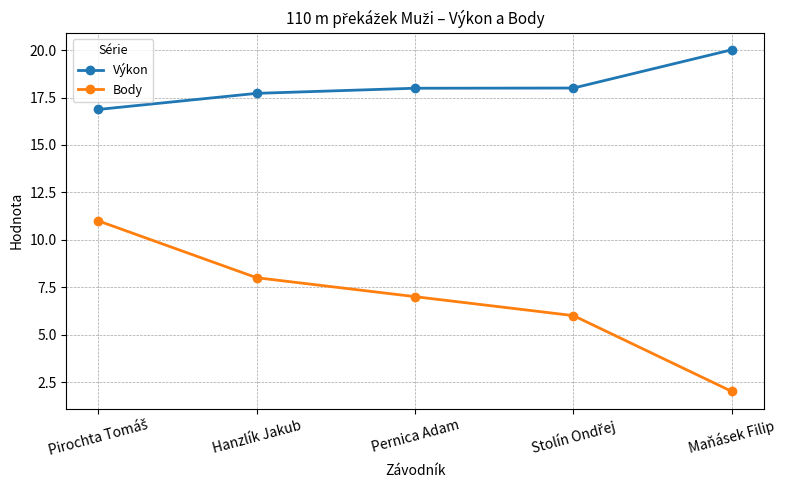

What are all the series names shown in the legend?

Výkon, Body